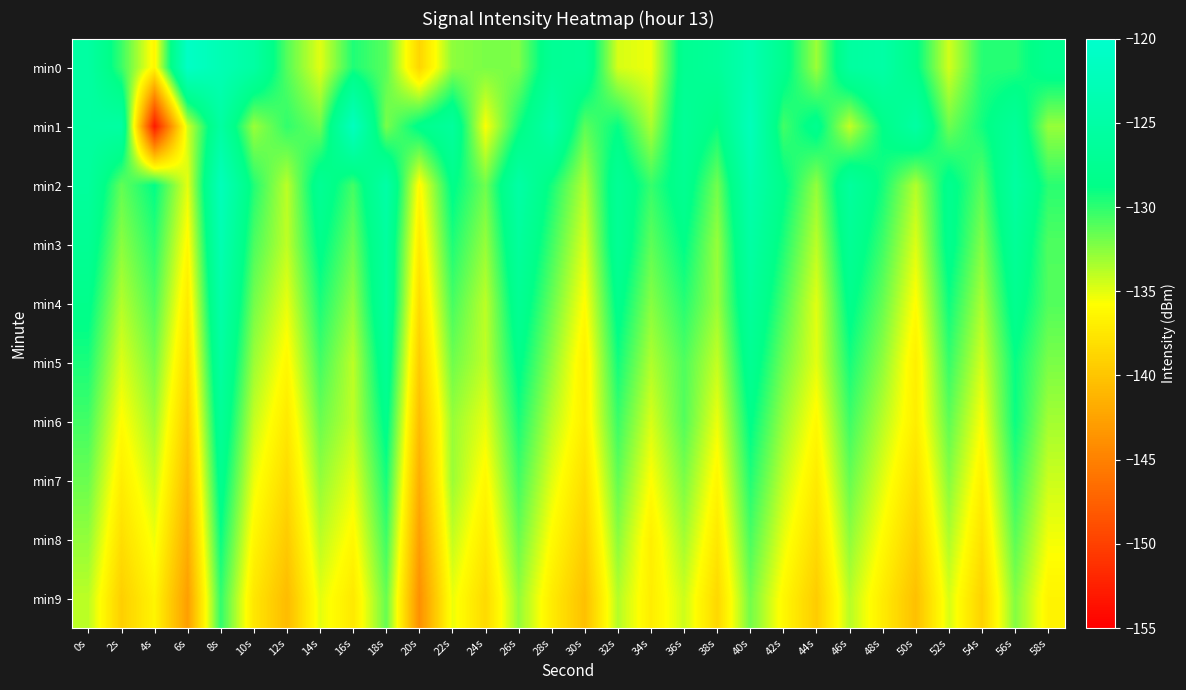

Reading left to right, transcribe all the data shown in this chart.

min0: 0s=-125.5	2s=-130.4	4s=-136.3	6s=-121.0	8s=-123.1	10s=-125.3	12s=-131.1	14s=-134.9	16s=-129.6	18s=-131.2	20s=-138.8	22s=-132.6	24s=-132.1	26s=-132.2	28s=-127.1	30s=-126.7	32s=-134.6	34s=-135.3	36s=-127.5	38s=-126.6	40s=-123.5	42s=-127.9	44s=-133.0	46s=-125.8	48s=-125.0	50s=-128.5	52s=-134.5	54s=-129.8	56s=-129.8	58s=-127.7
min1: 0s=-125.7	2s=-125.4	4s=-153.0	6s=-134.5	8s=-125.5	10s=-133.0	12s=-130.1	14s=-131.8	16s=-121.8	18s=-132.1	20s=-128.3	22s=-126.1	24s=-135.7	26s=-129.3	28s=-124.6	30s=-131.2	32s=-128.9	34s=-133.4	36s=-126.8	38s=-129.0	40s=-122.3	42s=-130.6	44s=-127.9	46s=-134.1	48s=-128.7	50s=-125.3	52s=-131.8	54s=-129.2	56s=-126.6	58s=-132.9
min2: 0s=-126.1	2s=-131.5	4s=-128.8	6s=-135.0	8s=-122.3	10s=-129.7	12s=-133.9	14s=-127.2	16s=-130.6	18s=-124.9	20s=-136.1	22s=-128.5	24s=-131.8	26s=-125.0	28s=-129.3	30s=-133.7	32s=-126.9	34s=-130.2	36s=-127.6	38s=-131.9	40s=-124.1	42s=-128.5	44s=-132.8	46s=-126.0	48s=-129.3	50s=-133.7	52s=-127.9	54s=-131.2	56s=-125.6	58s=-129.9
min3: 0s=-127.2	2s=-132.6	4s=-129.9	6s=-136.1	8s=-123.5	10s=-130.8	12s=-134.0	14s=-128.3	16s=-131.7	18s=-125.9	20s=-137.2	22s=-129.6	24s=-132.9	26s=-126.1	28s=-130.5	30s=-134.8	32s=-127.0	34s=-131.3	36s=-128.7	38s=-132.9	40s=-125.2	42s=-129.6	44s=-133.9	46s=-127.1	48s=-130.5	50s=-134.8	52s=-128.0	54s=-132.3	56s=-126.7	58s=-130.9
min4: 0s=-128.3	2s=-133.7	4s=-130.9	6s=-137.2	8s=-124.6	10s=-131.9	12s=-135.1	14s=-129.5	16s=-132.8	18s=-126.0	20s=-138.3	22s=-130.7	24s=-133.9	26s=-127.2	28s=-131.6	30s=-135.9	32s=-128.1	34s=-132.5	36s=-129.8	38s=-133.0	40s=-126.3	42s=-130.7	44s=-134.9	46s=-128.2	48s=-131.6	50s=-135.9	52s=-129.1	54s=-133.5	56s=-127.8	58s=-131.0
min5: 0s=-129.5	2s=-134.8	4s=-132.0	6s=-138.3	8s=-125.7	10s=-133.0	12s=-136.2	14s=-130.6	16s=-133.9	18s=-127.1	20s=-139.5	22s=-131.8	24s=-134.0	26s=-128.3	28s=-132.7	30s=-136.9	32s=-129.2	34s=-133.6	36s=-130.9	38s=-134.1	40s=-127.5	42s=-131.8	44s=-135.0	46s=-129.3	48s=-132.7	50s=-136.9	52s=-130.2	54s=-134.6	56s=-128.9	58s=-132.1
min6: 0s=-130.6	2s=-135.9	4s=-133.1	6s=-139.5	8s=-126.8	10s=-134.1	12s=-137.3	14s=-131.7	16s=-134.0	18s=-128.2	20s=-140.6	22s=-132.9	24s=-135.1	26s=-129.5	28s=-133.8	30s=-137.0	32s=-130.3	34s=-134.7	36s=-131.0	38s=-135.2	40s=-128.6	42s=-132.9	44s=-136.1	46s=-130.5	48s=-133.8	50s=-137.0	52s=-131.3	54s=-135.7	56s=-129.0	58s=-133.2
min7: 0s=-131.7	2s=-137.0	4s=-134.2	6s=-140.6	8s=-127.9	10s=-135.2	12s=-138.5	14s=-132.8	16s=-135.1	18s=-129.3	20s=-141.7	22s=-133.0	24s=-136.2	26s=-130.6	28s=-134.9	30s=-138.1	32s=-131.5	34s=-135.8	36s=-132.1	38s=-136.3	40s=-129.7	42s=-134.0	44s=-137.2	46s=-131.6	48s=-134.9	50s=-138.1	52s=-132.5	54s=-136.8	56s=-130.1	58s=-134.3
min8: 0s=-132.8	2s=-138.1	4s=-135.3	6s=-141.7	8s=-129.0	10s=-136.3	12s=-139.6	14s=-133.9	16s=-136.2	18s=-130.5	20s=-142.8	22s=-134.1	24s=-137.3	26s=-131.7	28s=-136.0	30s=-139.2	32s=-132.6	34s=-136.9	36s=-133.2	38s=-137.5	40s=-130.8	42s=-135.1	44s=-138.3	46s=-132.7	48s=-136.0	50s=-139.2	52s=-133.6	54s=-137.9	56s=-131.2	58s=-135.5
min9: 0s=-133.9	2s=-139.2	4s=-136.5	6s=-142.8	8s=-130.1	10s=-137.5	12s=-140.7	14s=-135.0	16s=-137.3	18s=-131.6	20s=-143.9	22s=-135.2	24s=-138.5	26s=-132.8	28s=-137.1	30s=-140.3	32s=-133.7	34s=-137.0	36s=-134.3	38s=-138.6	40s=-131.9	42s=-136.2	44s=-139.5	46s=-133.8	48s=-137.1	50s=-140.3	52s=-134.7	54s=-139.0	56s=-132.3	58s=-136.6